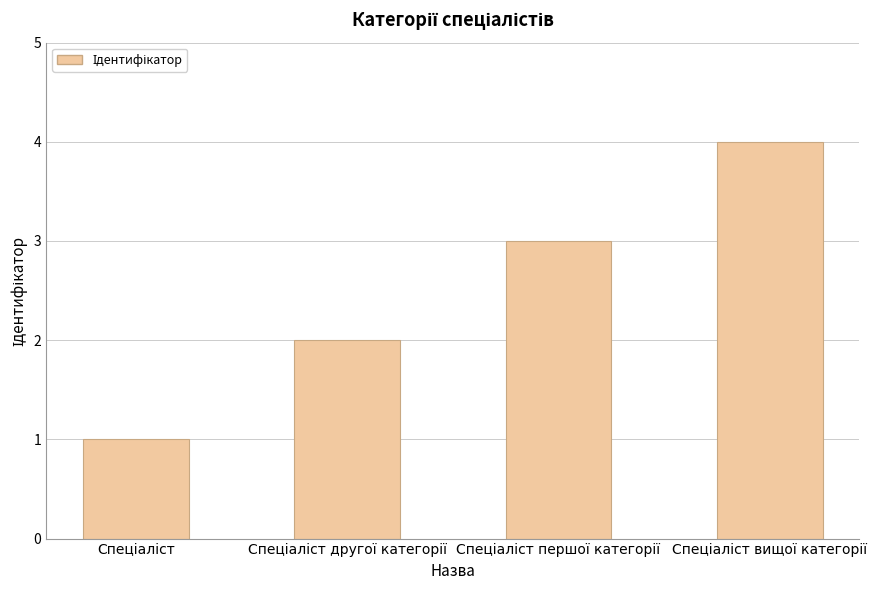

Count the number of categories in the chart.

4